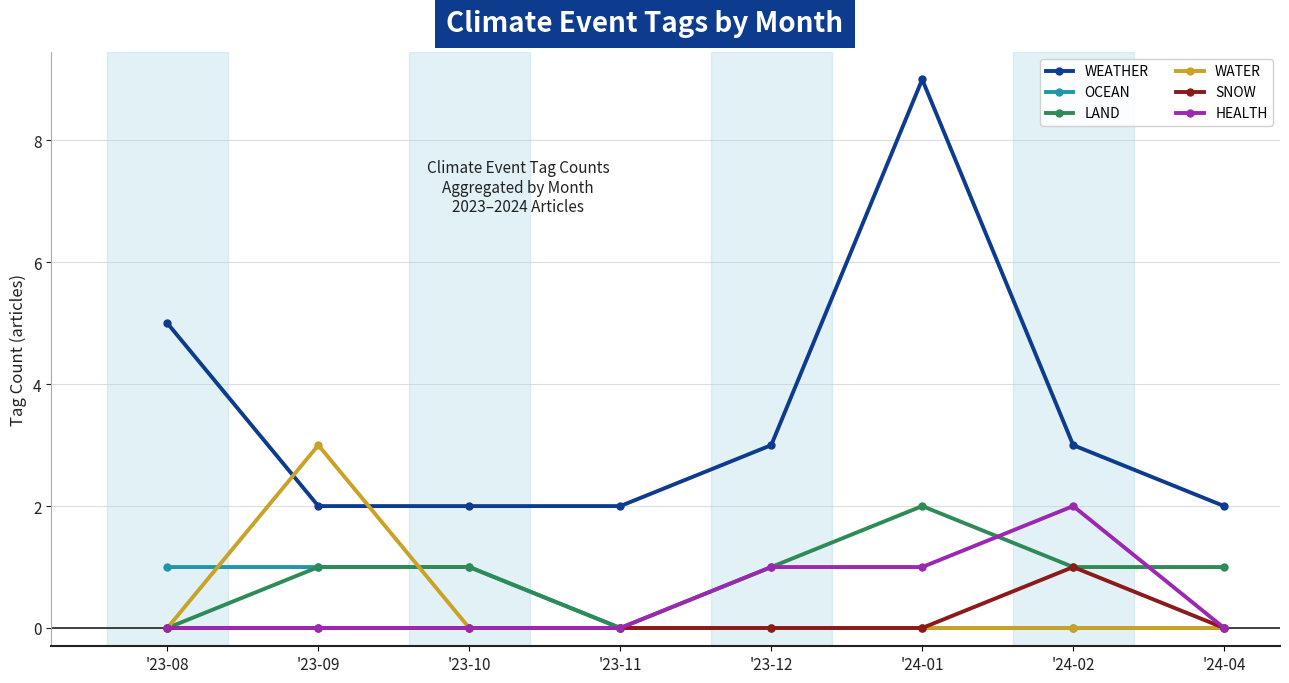

Count the number of data series in this chart.

6